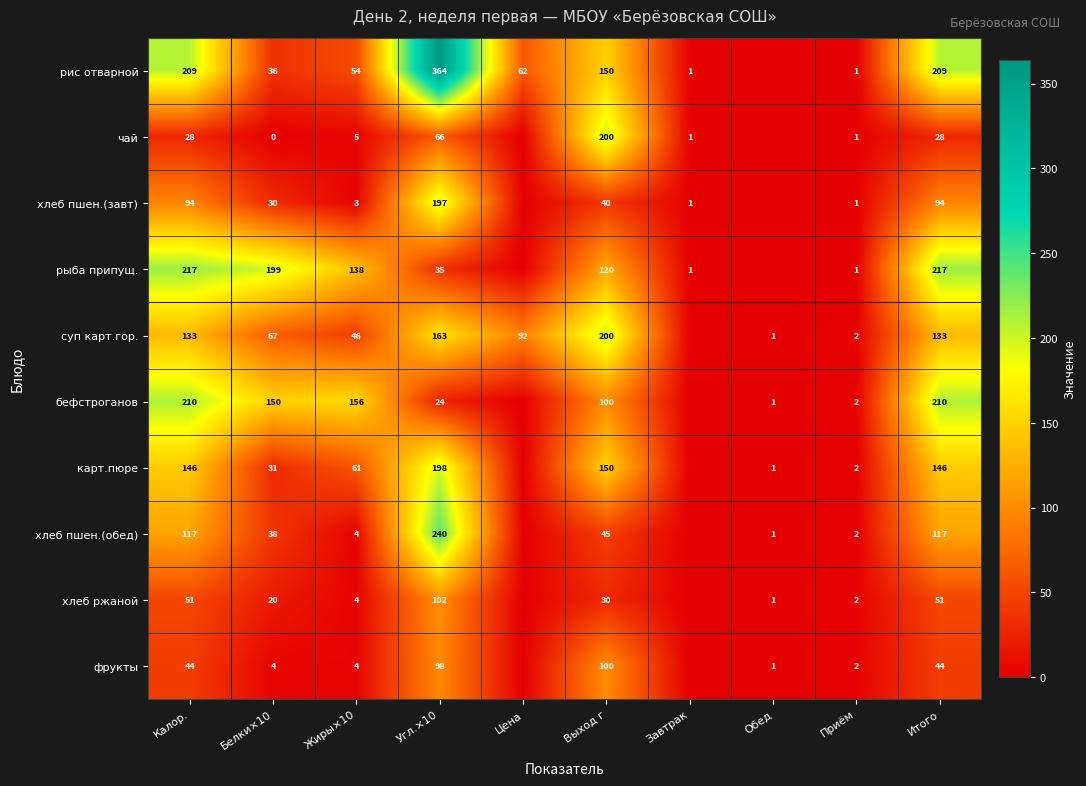

The рис отварной series shows 2 at Завтрак. True or false?

False